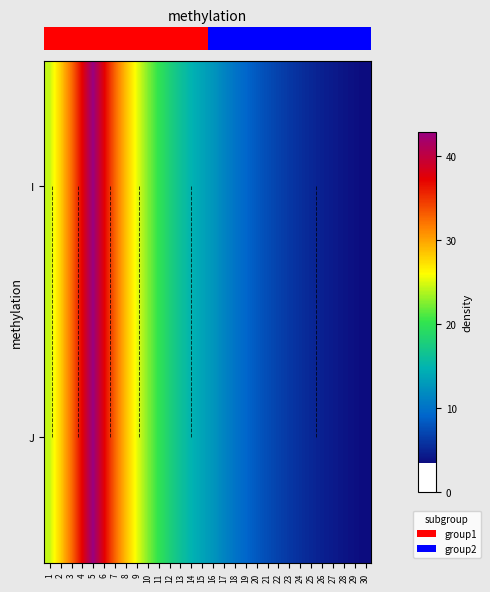

Which category has the lowest value in the row_0 series?

30